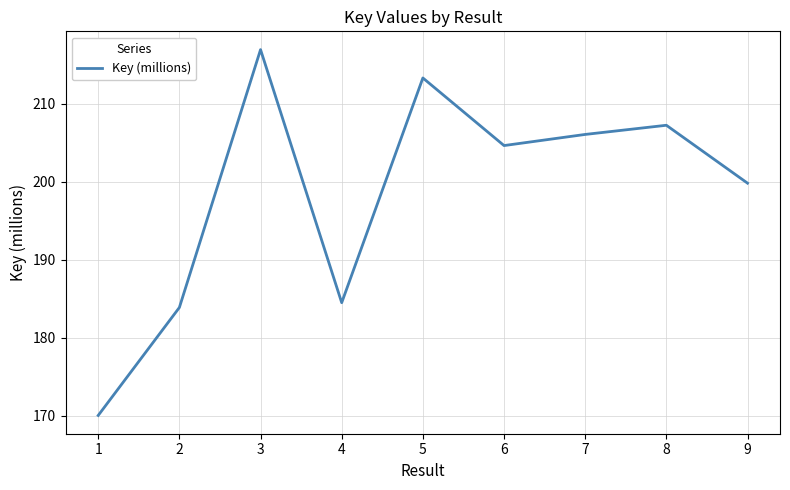

List the labels in order of value, smallest first.

1, 2, 4, 9, 6, 7, 8, 5, 3